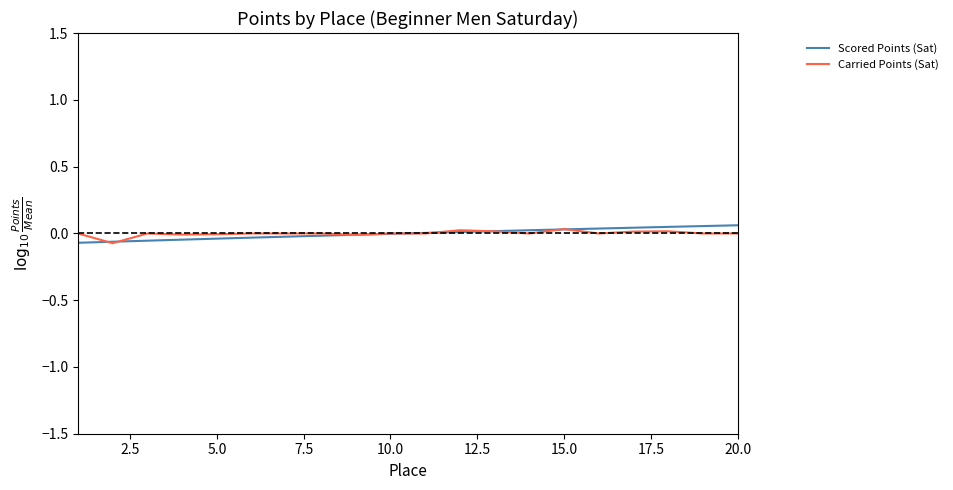

What are all the series names shown in the legend?

Scored Points (Sat), Carried Points (Sat)